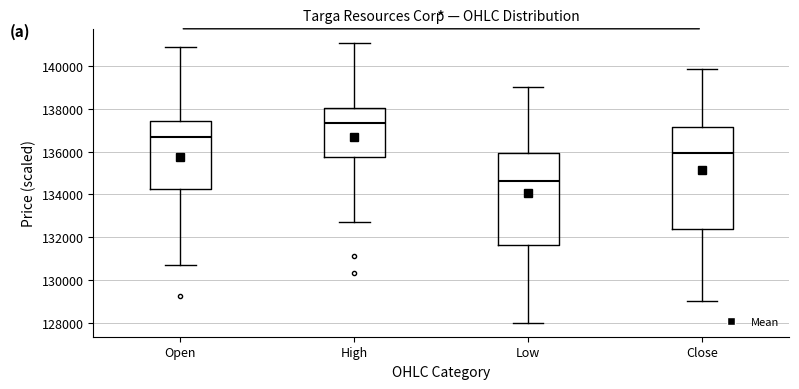

Which box is the tallest, from its lower edge to its upper edge?

Close